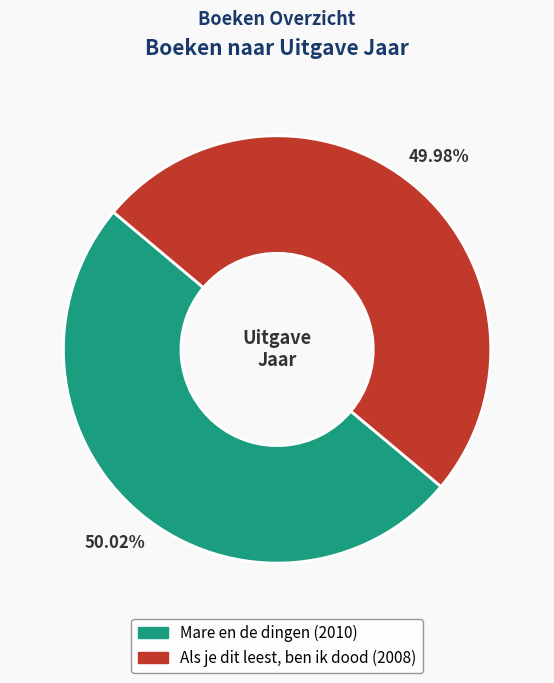

Is there a majority slice in this chart?

Yes